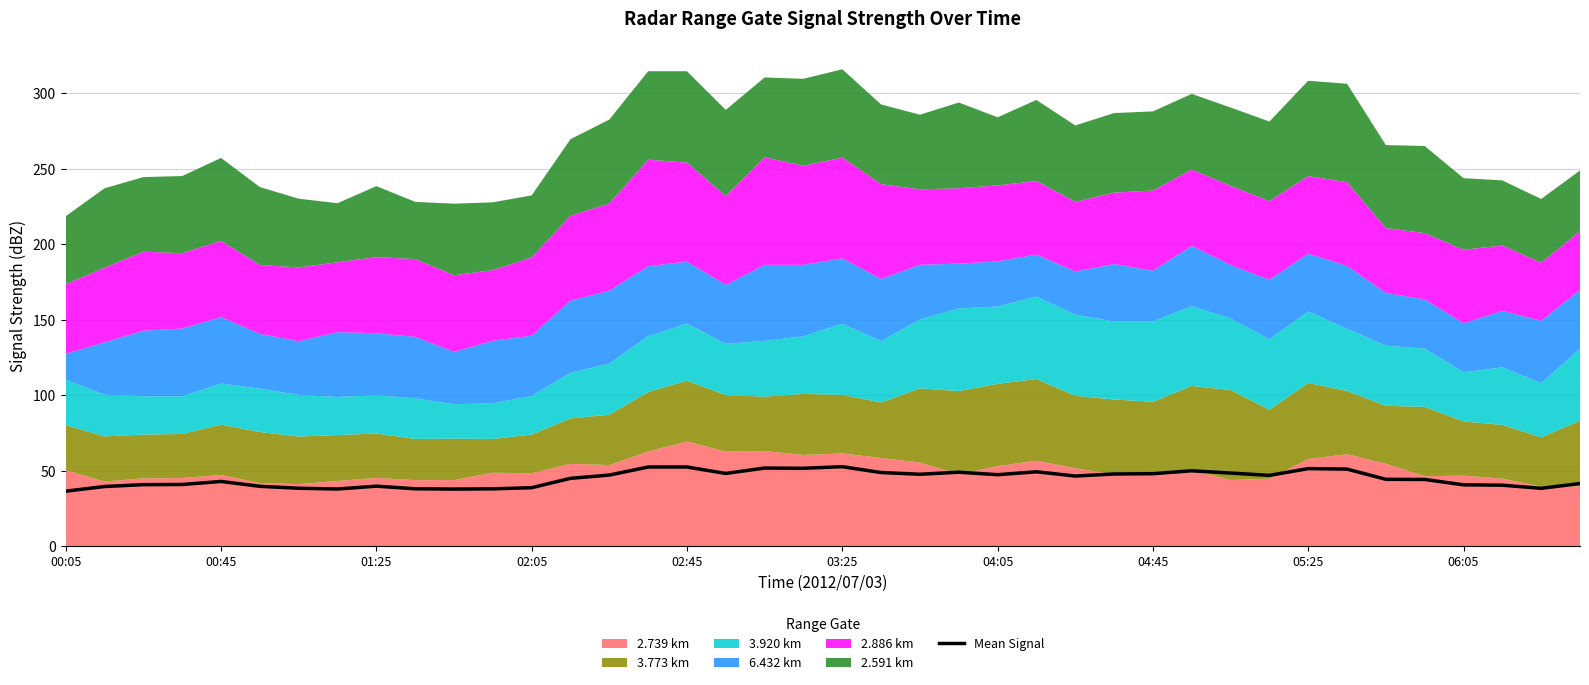

Is it true that the value at 01:25 is 20.8?

False